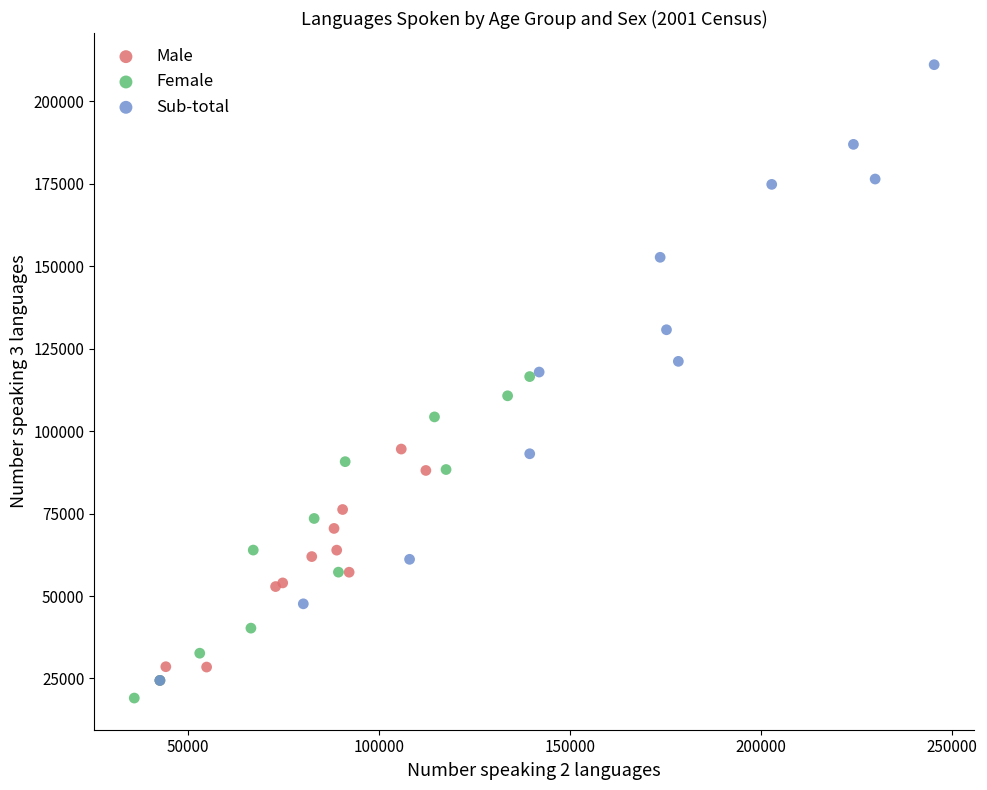

Which series has the largest Y range (max minus min)?

Sub-total